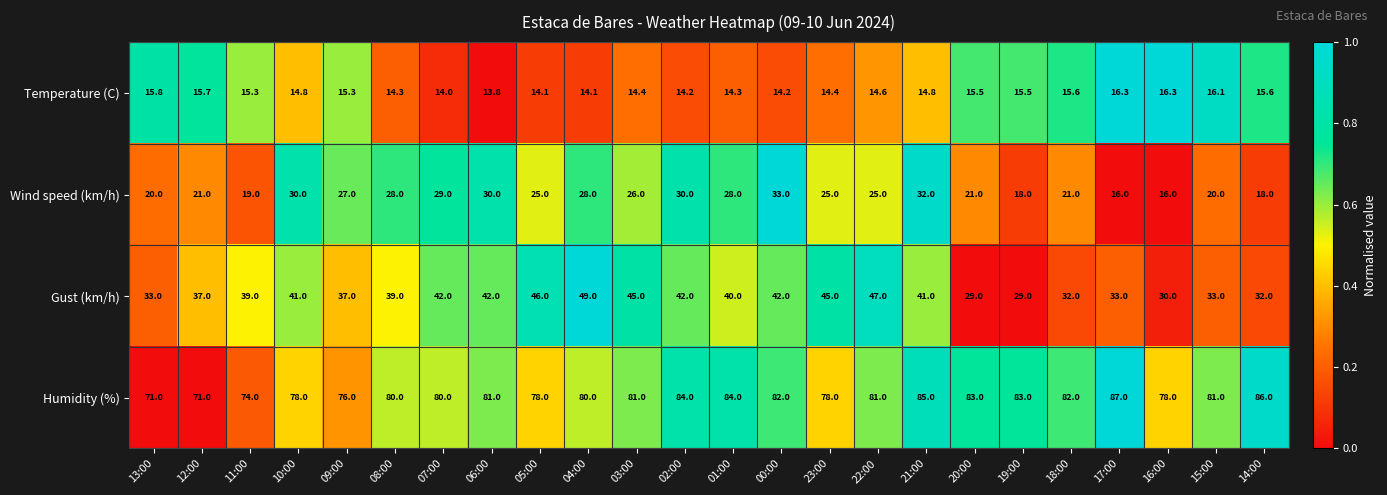

How many data points in Wind speed (km/h) are less than 25?

10